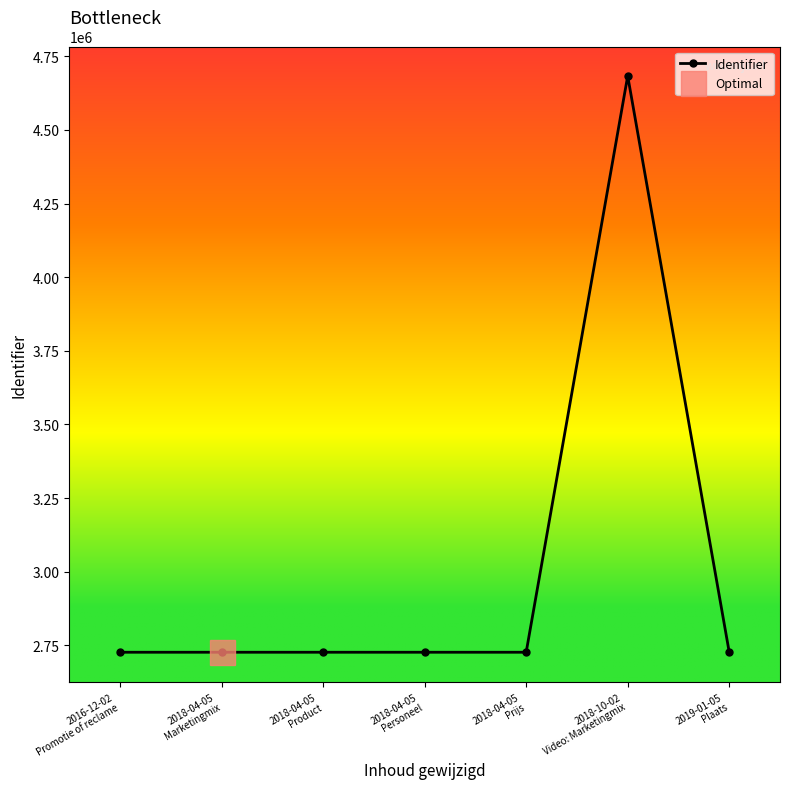

What is the change in value from 2018-04-05
Personeel to 2018-10-02
Video: Marketingmix?

+1956742